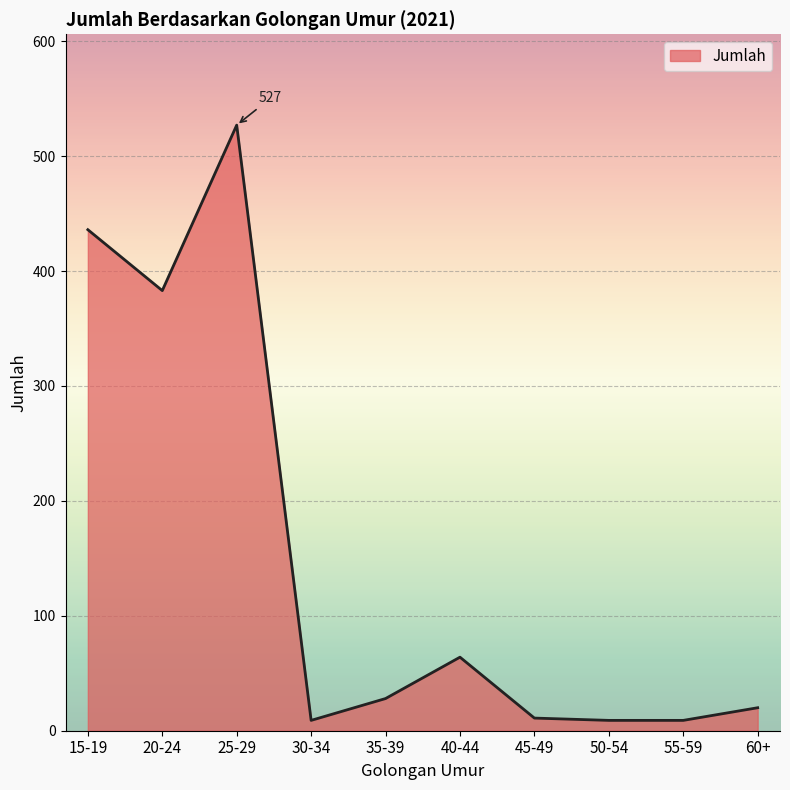

Approximately how many times larger is the value at 20-24 compared to 45-49?

34.8